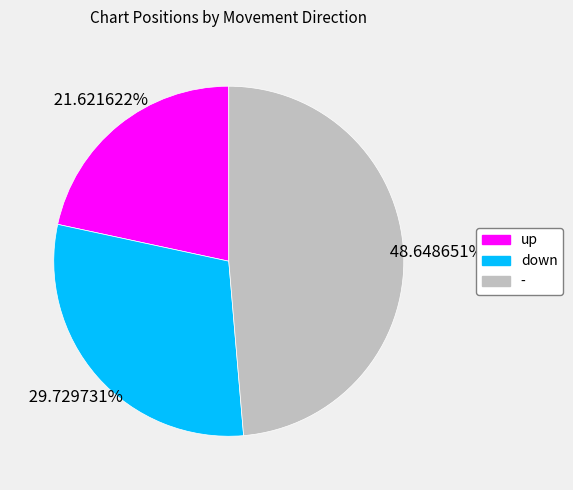

What is the ratio of the value at up to the value at down?

0.7